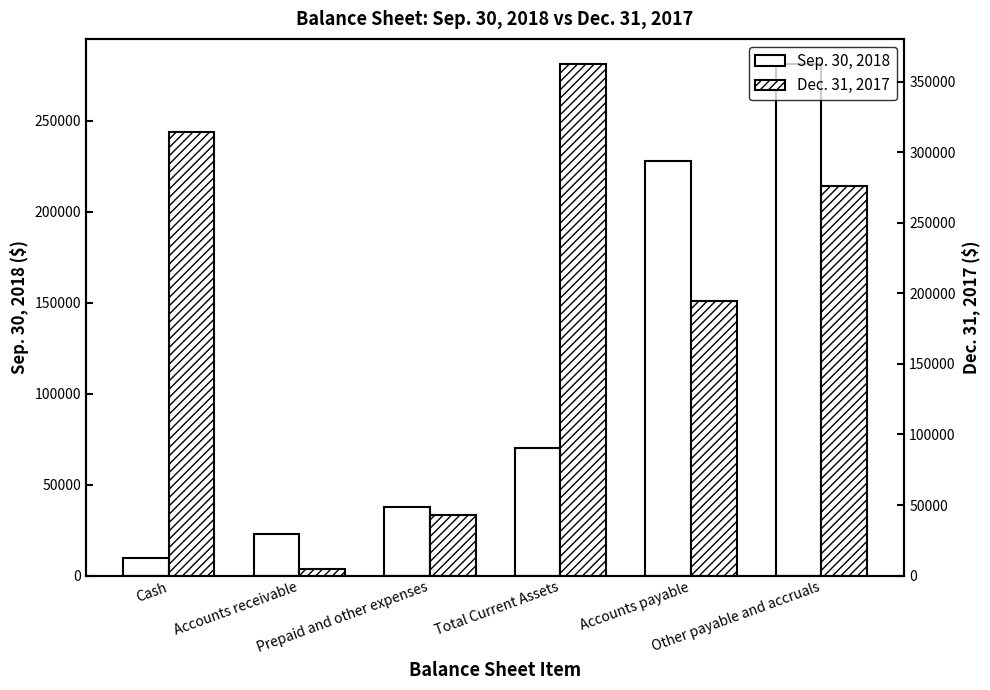

What is the average value of the Dec. 31, 2017 series?

199132